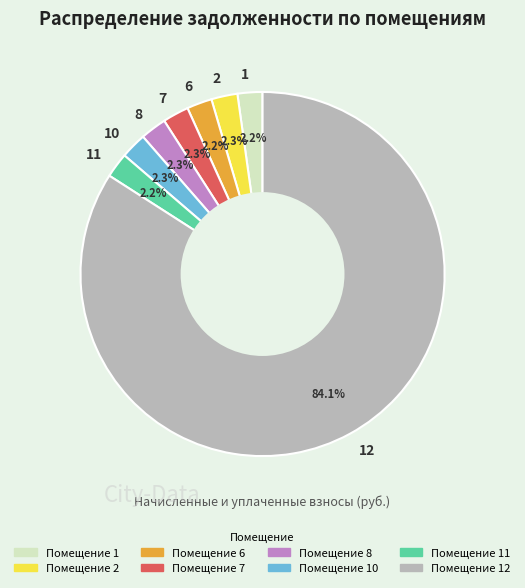

What is the total percentage of 10 and 11?

4.5%